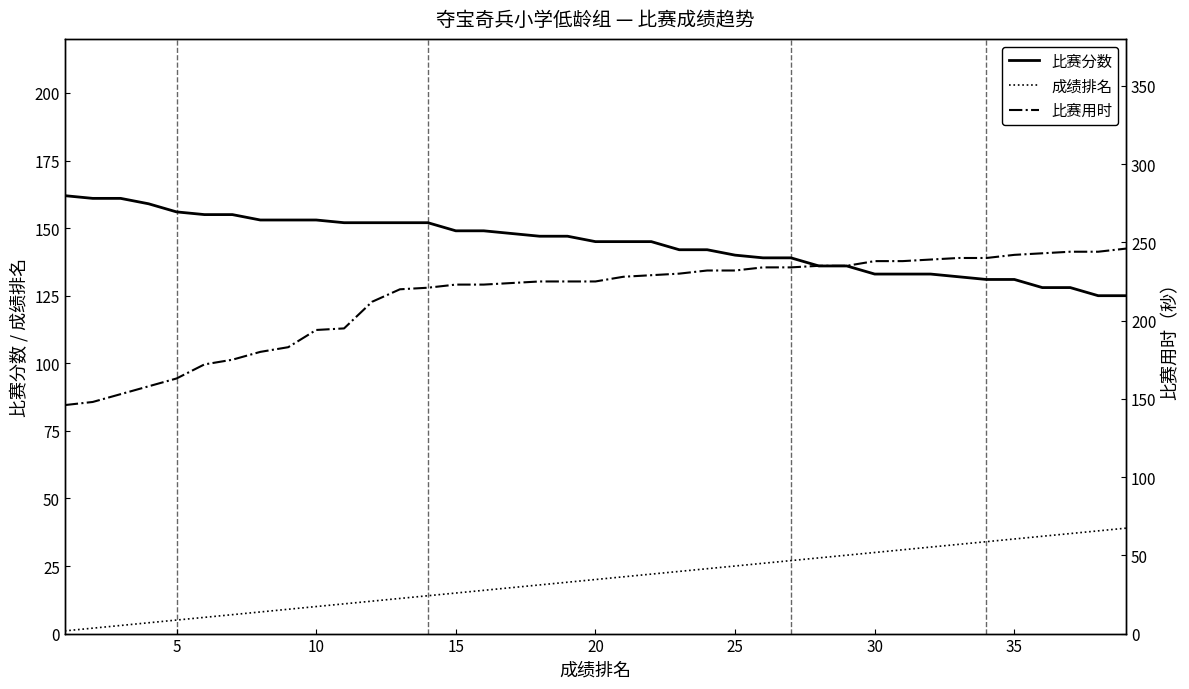

How many lines are shown in the chart?

3